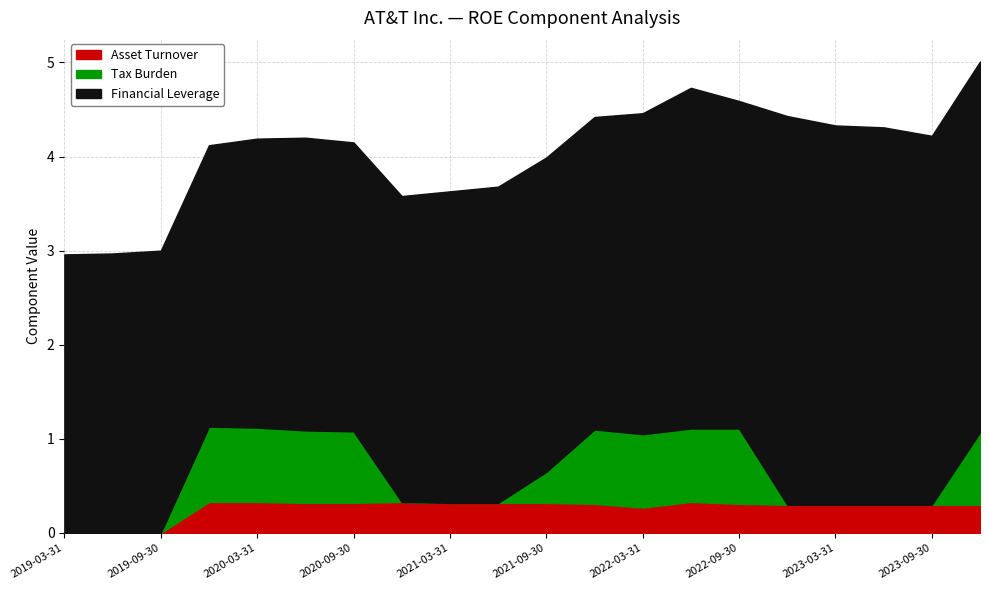

What value does the Asset Turnover series have at 2023-12-31?

0.3